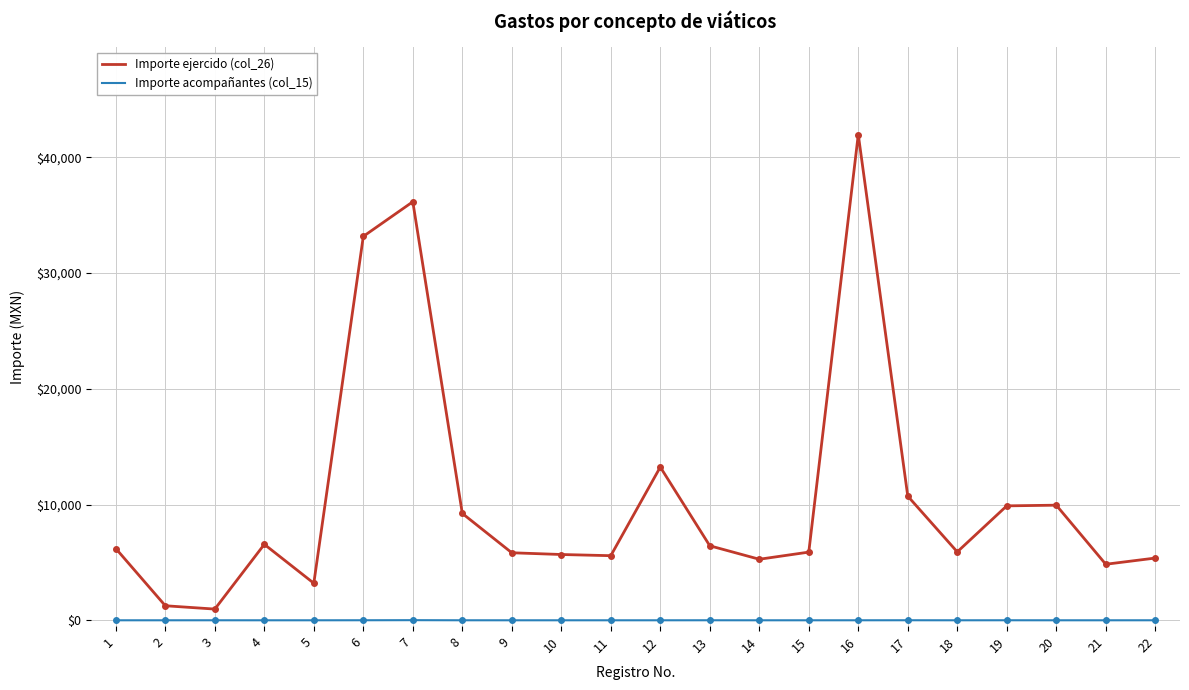

Where does the Importe ejercido (col_26) series first go above 6194?

1